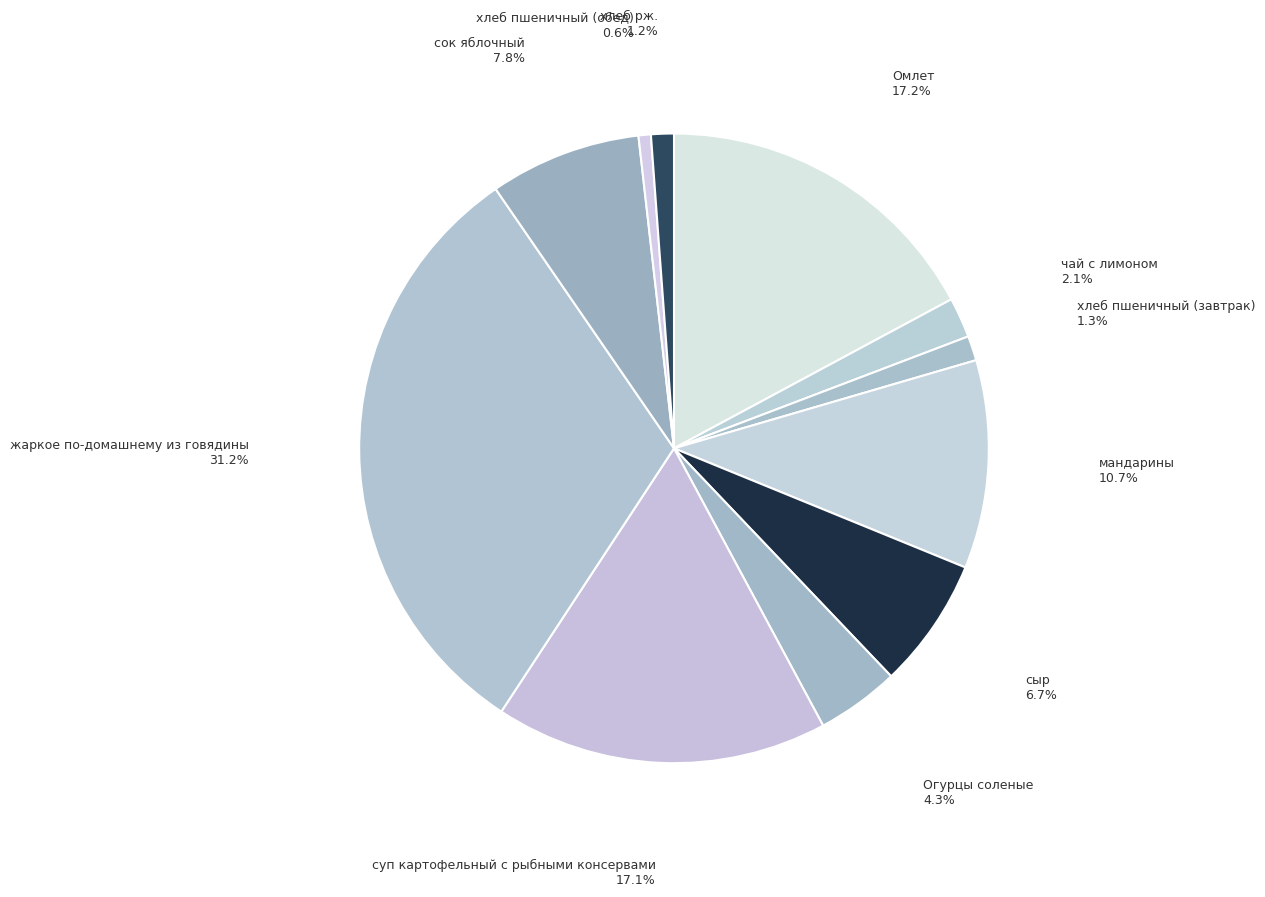

Count the number of slices in the pie.

11